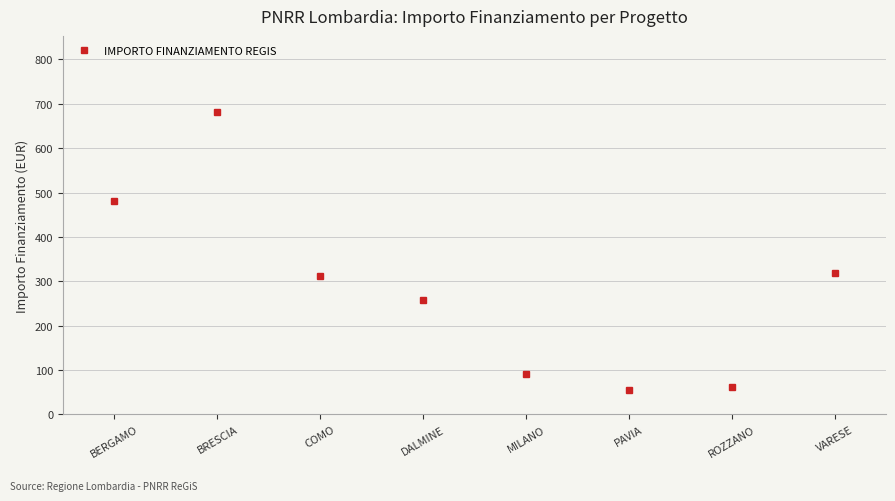

Approximately how many times larger is the value at BRESCIA compared to DALMINE?

2.6